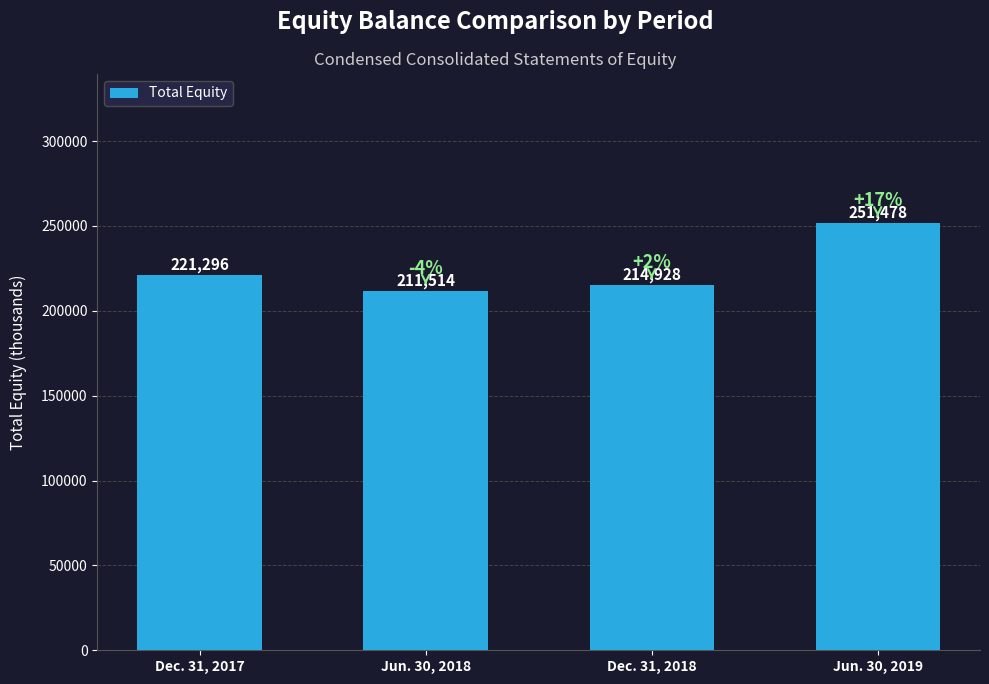

List the labels in order of value, smallest first.

Jun. 30, 2018, Dec. 31, 2018, Dec. 31, 2017, Jun. 30, 2019